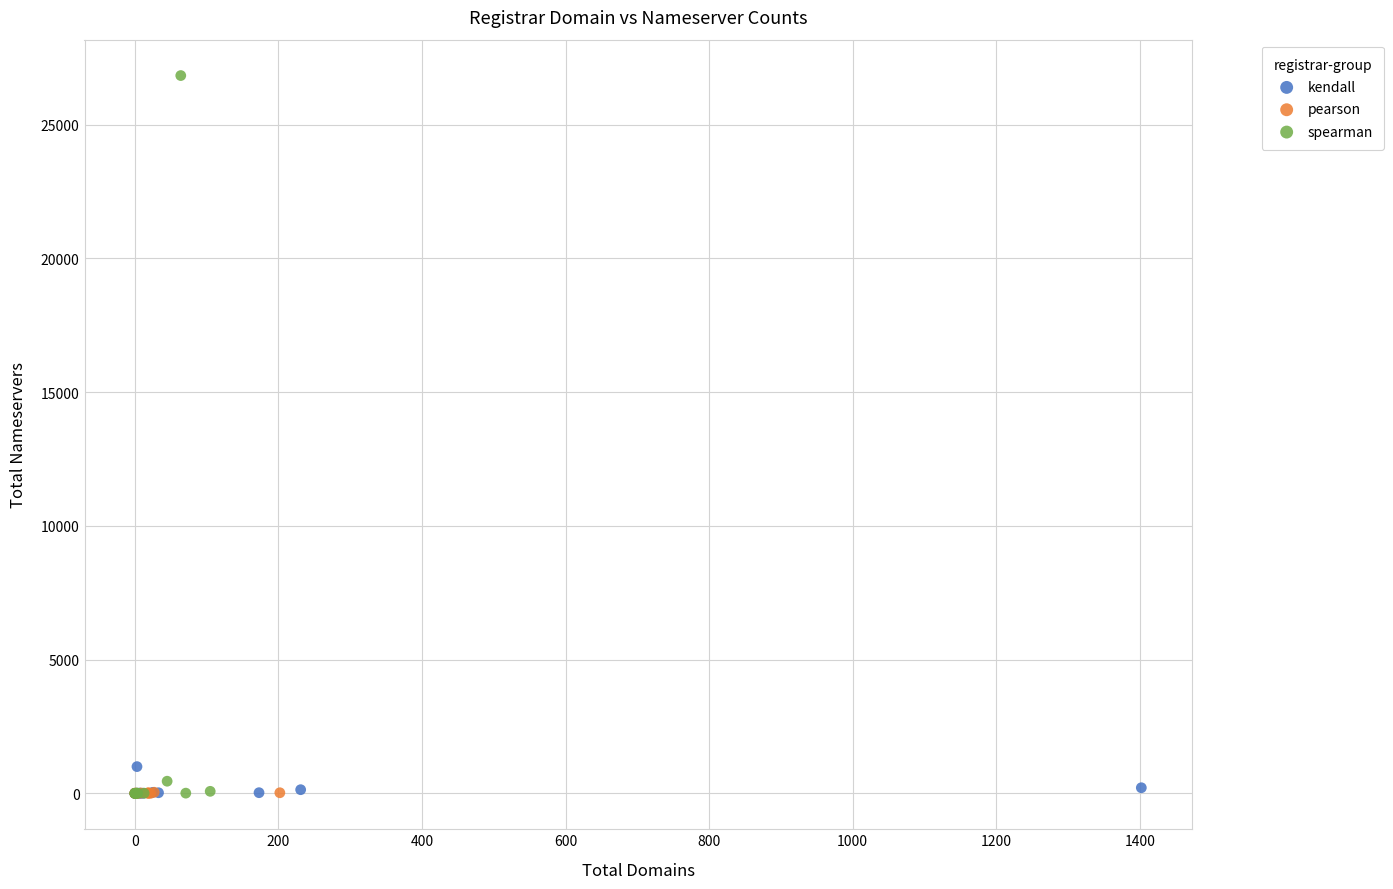

Which series has the largest Y range (max minus min)?

spearman